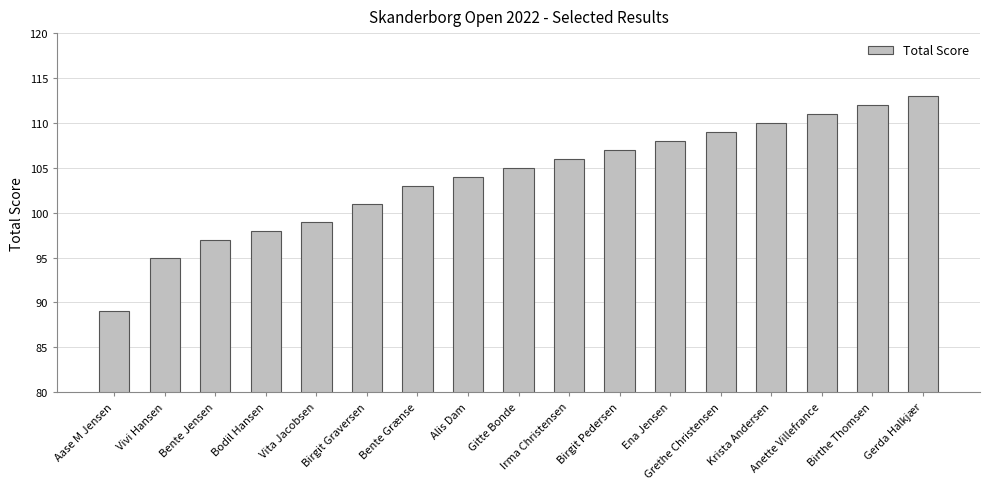

List the labels in order of value, smallest first.

Aase M Jensen, Vivi Hansen, Bente Jensen, Bodil Hansen, Vita Jacobsen, Birgit Graversen, Bente Grænse, Alis Dam, Gitte Bonde, Irma Christensen, Birgit Pedersen, Ena Jensen, Grethe Christensen, Krista Andersen, Anette Villefrance, Birthe Thomsen, Gerda Halkjær